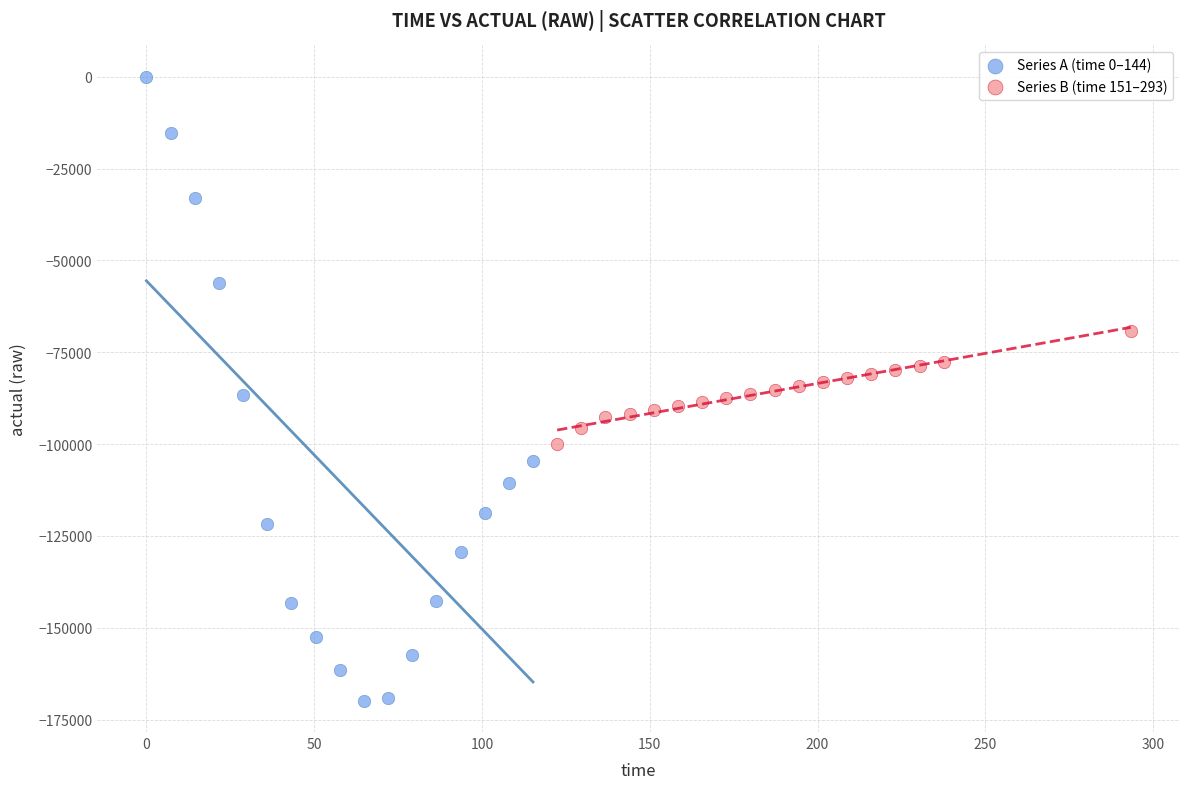

Which series has the largest Y range (max minus min)?

Series A (time 0–144)